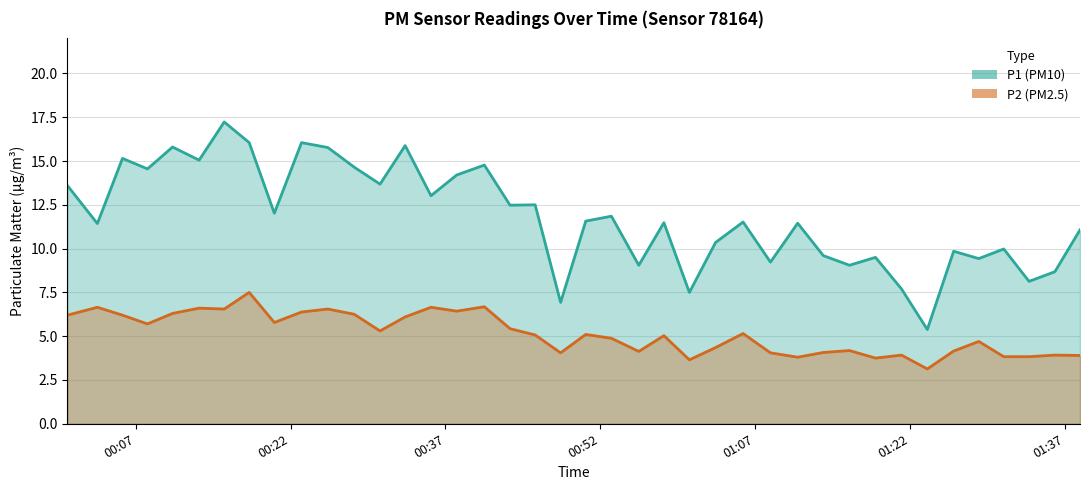

What is the minimum value for P1 (line)?

5.4